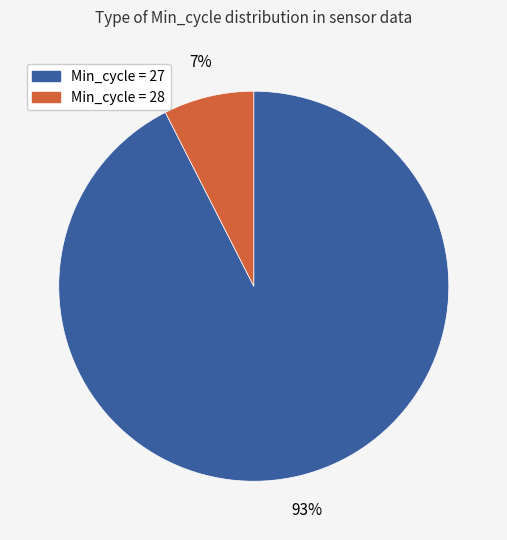

Does any single category account for the majority?

Yes